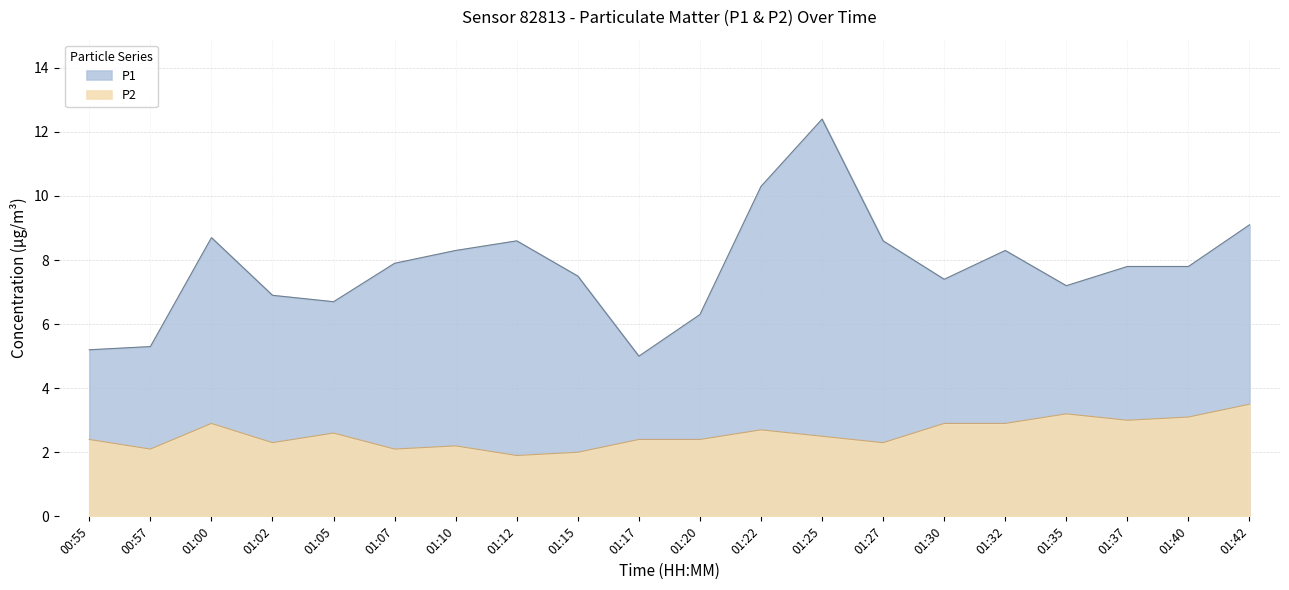

The P1 series shows 1.7 at 01:20. True or false?

False